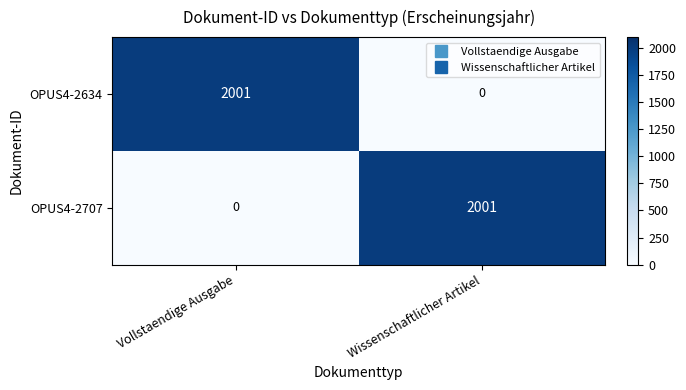

What is the total value across all series at Wissenschaftlicher Artikel?

2001